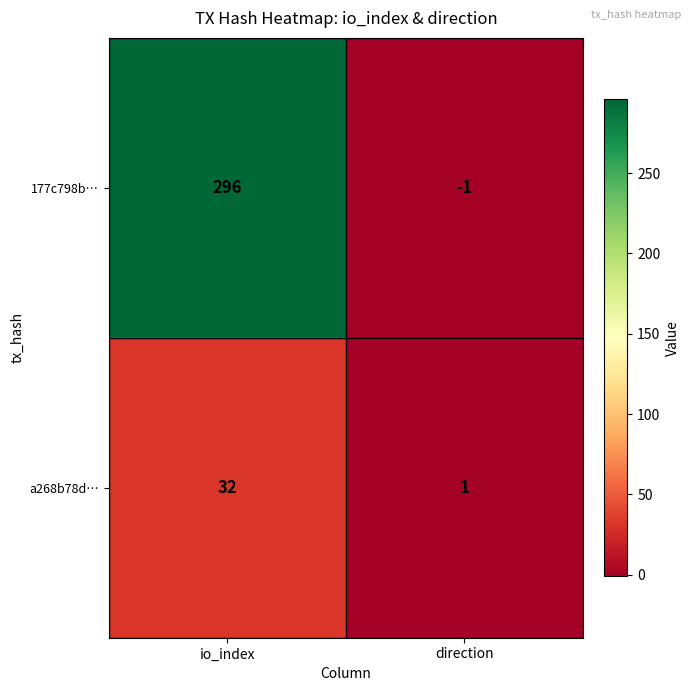

The 177c798b… series shows -1 at direction. True or false?

True